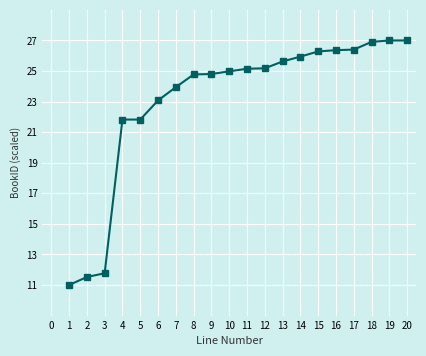

How many data points does each series have?

20